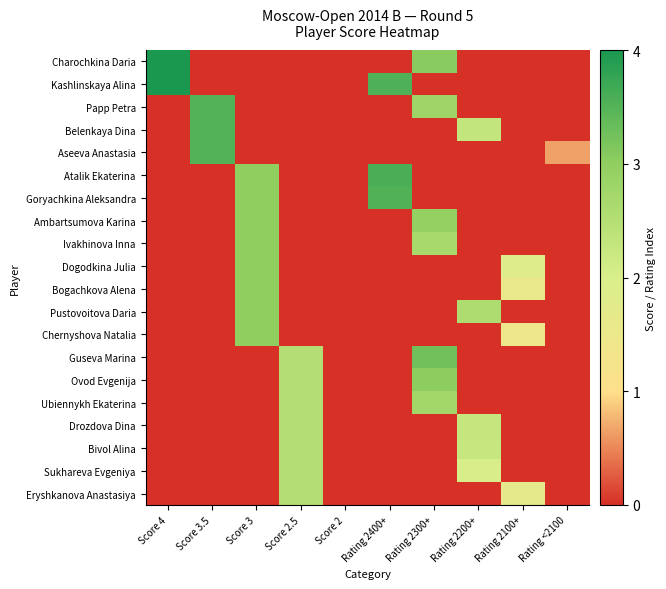

Reading left to right, list all the values displayed in this chart.

Charochkina Daria: Score 4=4.0	Score 3.5=0.0	Score 3=0.0	Score 2.5=0.0	Score 2=0.0	Rating 2400+=-12.7	Rating 2300+=3.1	Rating 2200+=-12.7	Rating 2100+=-12.7	Rating <2100=-12.7
Kashlinskaya Alina: Score 4=4.0	Score 3.5=0.0	Score 3=0.0	Score 2.5=0.0	Score 2=0.0	Rating 2400+=3.6	Rating 2300+=-12.7	Rating 2200+=-12.7	Rating 2100+=-12.7	Rating <2100=-12.7
Papp Petra: Score 4=0.0	Score 3.5=3.5	Score 3=0.0	Score 2.5=0.0	Score 2=0.0	Rating 2400+=-12.7	Rating 2300+=2.8	Rating 2200+=-12.7	Rating 2100+=-12.7	Rating <2100=-12.7
Belenkaya Dina: Score 4=0.0	Score 3.5=3.5	Score 3=0.0	Score 2.5=0.0	Score 2=0.0	Rating 2400+=-12.7	Rating 2300+=-12.7	Rating 2200+=2.3	Rating 2100+=-12.7	Rating <2100=-12.7
Aseeva Anastasia: Score 4=0.0	Score 3.5=3.5	Score 3=0.0	Score 2.5=0.0	Score 2=0.0	Rating 2400+=-12.7	Rating 2300+=-12.7	Rating 2200+=-12.7	Rating 2100+=-12.7	Rating <2100=0.6
Atalik Ekaterina: Score 4=0.0	Score 3.5=0.0	Score 3=3.0	Score 2.5=0.0	Score 2=0.0	Rating 2400+=3.6	Rating 2300+=-12.7	Rating 2200+=-12.7	Rating 2100+=-12.7	Rating <2100=-12.7
Goryachkina Aleksandra: Score 4=0.0	Score 3.5=0.0	Score 3=3.0	Score 2.5=0.0	Score 2=0.0	Rating 2400+=3.5	Rating 2300+=-12.7	Rating 2200+=-12.7	Rating 2100+=-12.7	Rating <2100=-12.7
Ambartsumova Karina: Score 4=0.0	Score 3.5=0.0	Score 3=3.0	Score 2.5=0.0	Score 2=0.0	Rating 2400+=-12.7	Rating 2300+=2.9	Rating 2200+=-12.7	Rating 2100+=-12.7	Rating <2100=-12.7
Ivakhinova Inna: Score 4=0.0	Score 3.5=0.0	Score 3=3.0	Score 2.5=0.0	Score 2=0.0	Rating 2400+=-12.7	Rating 2300+=2.7	Rating 2200+=-12.7	Rating 2100+=-12.7	Rating <2100=-12.7
Dogodkina Julia: Score 4=0.0	Score 3.5=0.0	Score 3=3.0	Score 2.5=0.0	Score 2=0.0	Rating 2400+=-12.7	Rating 2300+=-12.7	Rating 2200+=-12.7	Rating 2100+=1.8	Rating <2100=-12.7
Bogachkova Alena: Score 4=0.0	Score 3.5=0.0	Score 3=3.0	Score 2.5=0.0	Score 2=0.0	Rating 2400+=-12.7	Rating 2300+=-12.7	Rating 2200+=-12.7	Rating 2100+=1.6	Rating <2100=-12.7
Pustovoitova Daria: Score 4=0.0	Score 3.5=0.0	Score 3=3.0	Score 2.5=0.0	Score 2=0.0	Rating 2400+=-12.7	Rating 2300+=-12.7	Rating 2200+=2.6	Rating 2100+=-12.7	Rating <2100=-12.7
Chernyshova Natalia: Score 4=0.0	Score 3.5=0.0	Score 3=3.0	Score 2.5=0.0	Score 2=0.0	Rating 2400+=-12.7	Rating 2300+=-12.7	Rating 2200+=-12.7	Rating 2100+=1.5	Rating <2100=-12.7
Guseva Marina: Score 4=0.0	Score 3.5=0.0	Score 3=0.0	Score 2.5=2.5	Score 2=0.0	Rating 2400+=-12.7	Rating 2300+=3.3	Rating 2200+=-12.7	Rating 2100+=-12.7	Rating <2100=-12.7
Ovod Evgenija: Score 4=0.0	Score 3.5=0.0	Score 3=0.0	Score 2.5=2.5	Score 2=0.0	Rating 2400+=-12.7	Rating 2300+=3.0	Rating 2200+=-12.7	Rating 2100+=-12.7	Rating <2100=-12.7
Ubiennykh Ekaterina: Score 4=0.0	Score 3.5=0.0	Score 3=0.0	Score 2.5=2.5	Score 2=0.0	Rating 2400+=-12.7	Rating 2300+=2.7	Rating 2200+=-12.7	Rating 2100+=-12.7	Rating <2100=-12.7
Drozdova Dina: Score 4=0.0	Score 3.5=0.0	Score 3=0.0	Score 2.5=2.5	Score 2=0.0	Rating 2400+=-12.7	Rating 2300+=-12.7	Rating 2200+=2.3	Rating 2100+=-12.7	Rating <2100=-12.7
Bivol Alina: Score 4=0.0	Score 3.5=0.0	Score 3=0.0	Score 2.5=2.5	Score 2=0.0	Rating 2400+=-12.7	Rating 2300+=-12.7	Rating 2200+=2.3	Rating 2100+=-12.7	Rating <2100=-12.7
Sukhareva Evgeniya: Score 4=0.0	Score 3.5=0.0	Score 3=0.0	Score 2.5=2.5	Score 2=0.0	Rating 2400+=-12.7	Rating 2300+=-12.7	Rating 2200+=2.0	Rating 2100+=-12.7	Rating <2100=-12.7
Eryshkanova Anastasiya: Score 4=0.0	Score 3.5=0.0	Score 3=0.0	Score 2.5=2.5	Score 2=0.0	Rating 2400+=-12.7	Rating 2300+=-12.7	Rating 2200+=-12.7	Rating 2100+=1.7	Rating <2100=-12.7